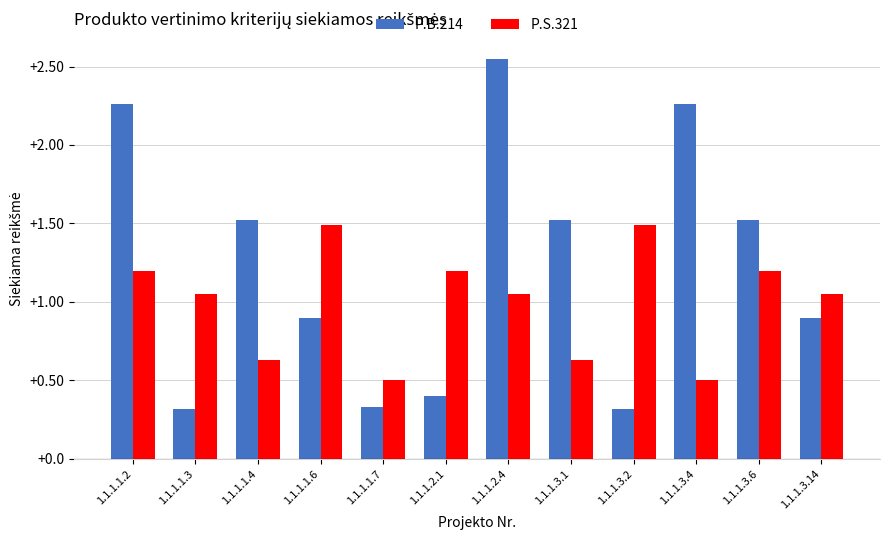

Between 1.1.1.1.3 and 1.1.1.3.6, which series saw the biggest shift?

P.B.214